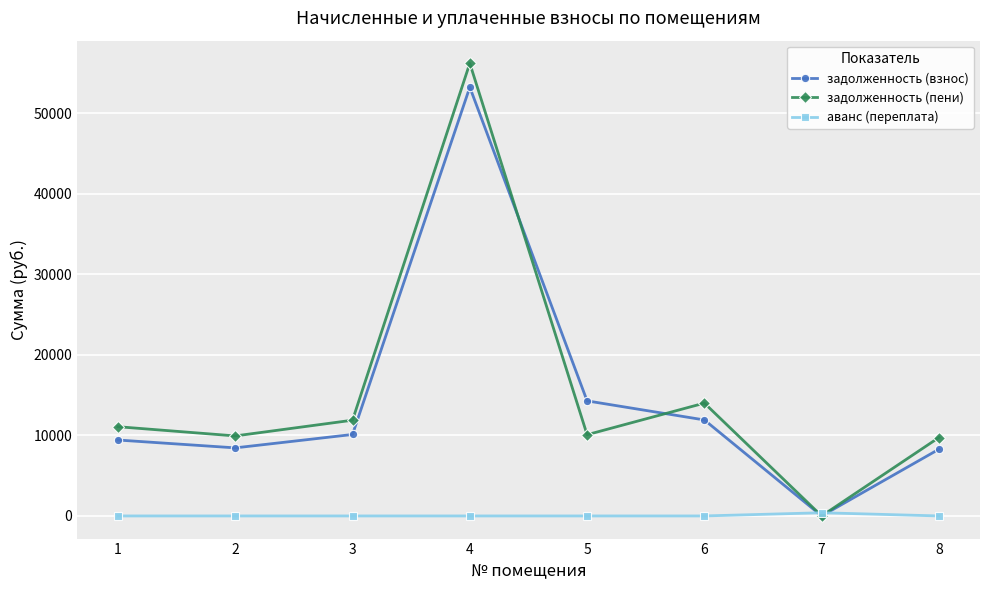

Is the value of задолженность (взнос) at 2 greater than the value of аванс (переплата) at 5?

Yes